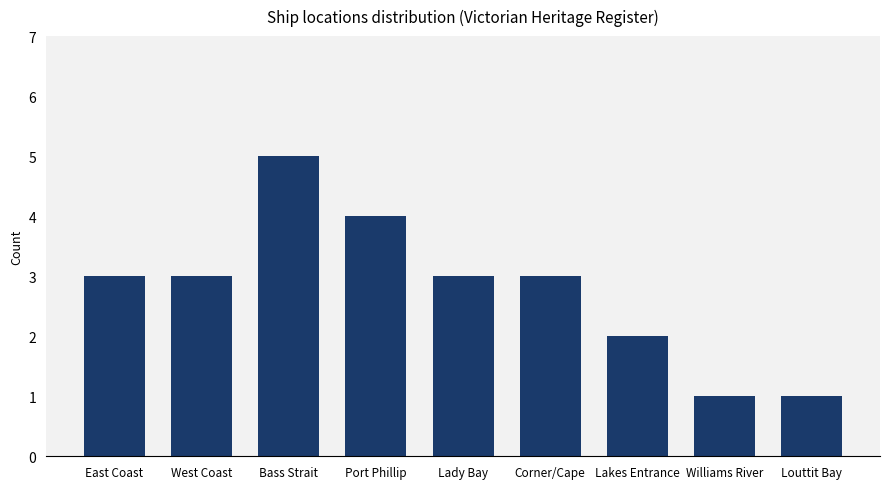

Which category has the highest value across all series?

Bass Strait